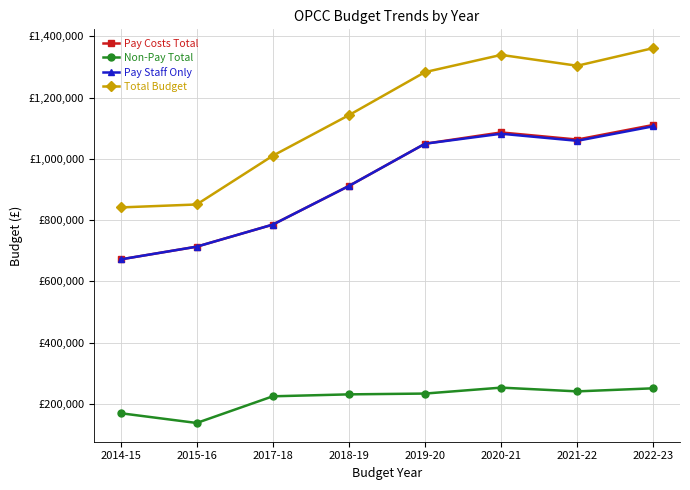

What position from the right is 2014-15?

8